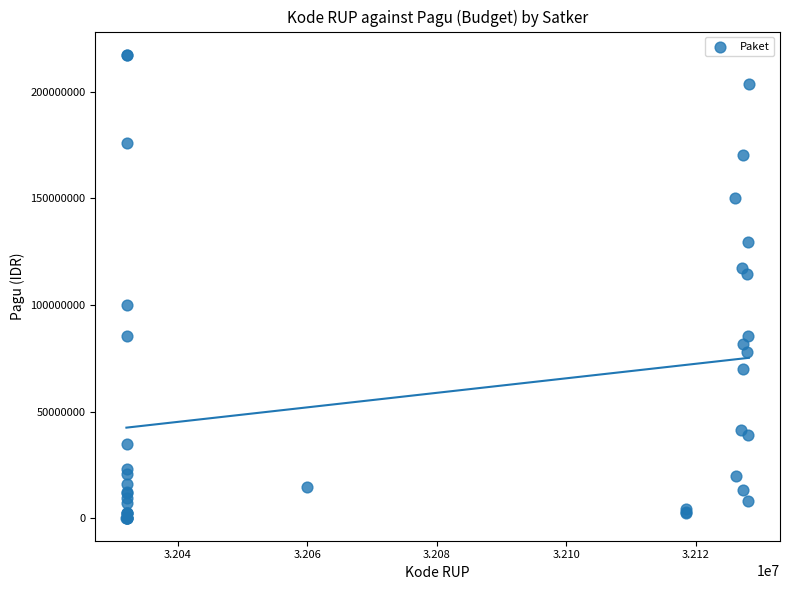

What Y value in the scatter plot is closest to 108830000?

114296000